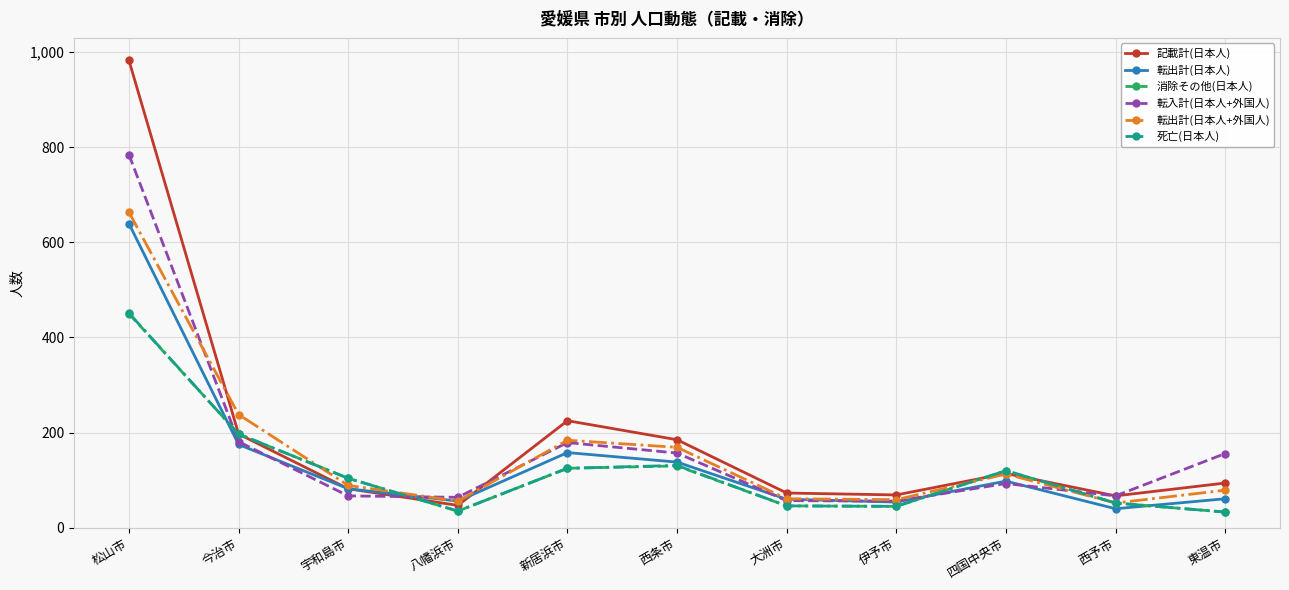

What are all the series names shown in the legend?

記載計(日本人), 転出計(日本人), 消除その他(日本人), 転入計(日本人+外国人), 転出計(日本人+外国人), 死亡(日本人)